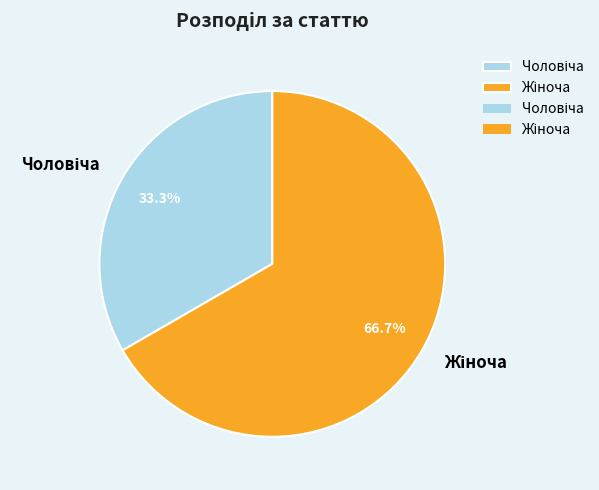

Is there a majority slice in this chart?

Yes